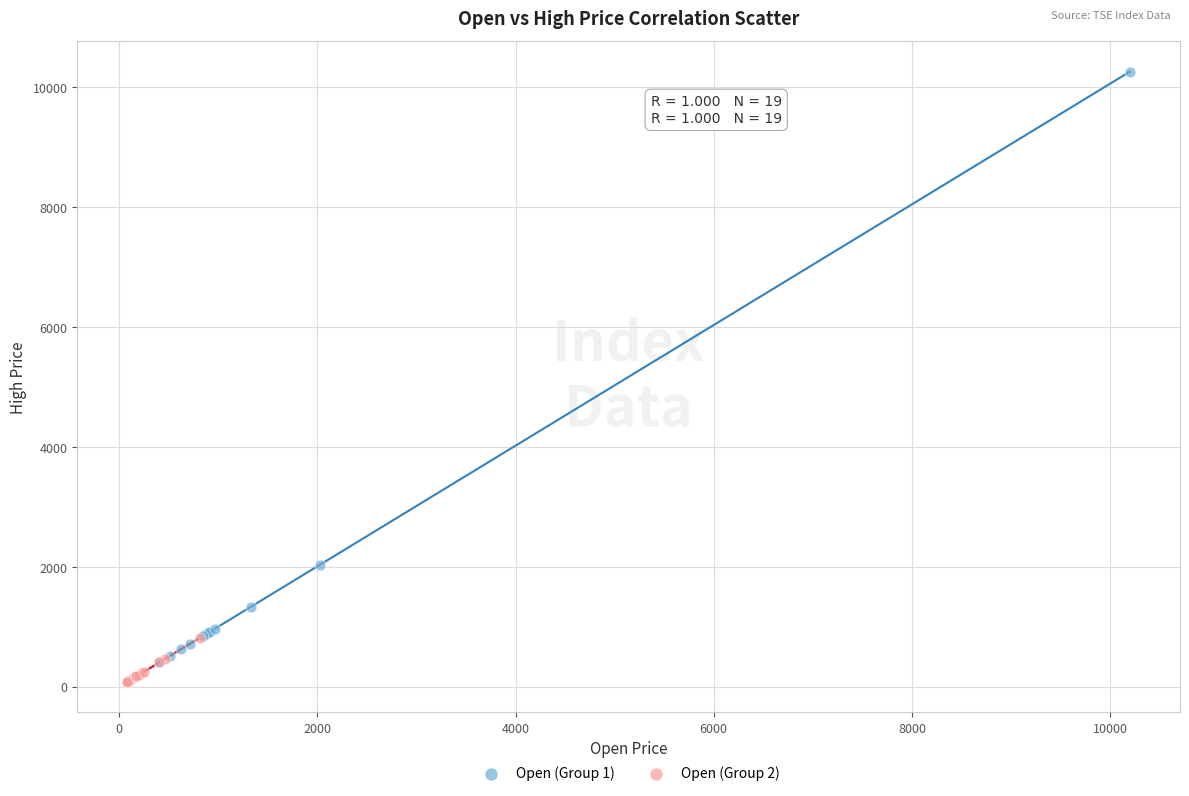

Which series has the widest spread of Y values?

Open (Group 1)